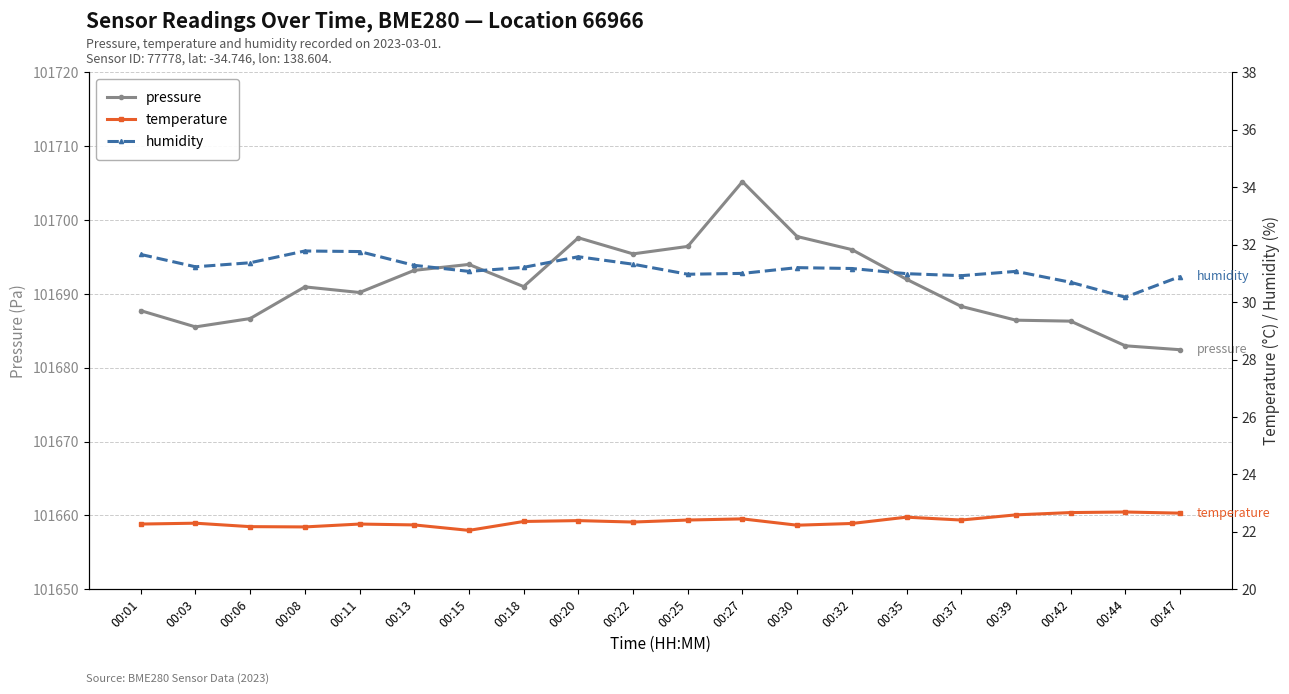

Which series has the widest spread of values?

pressure